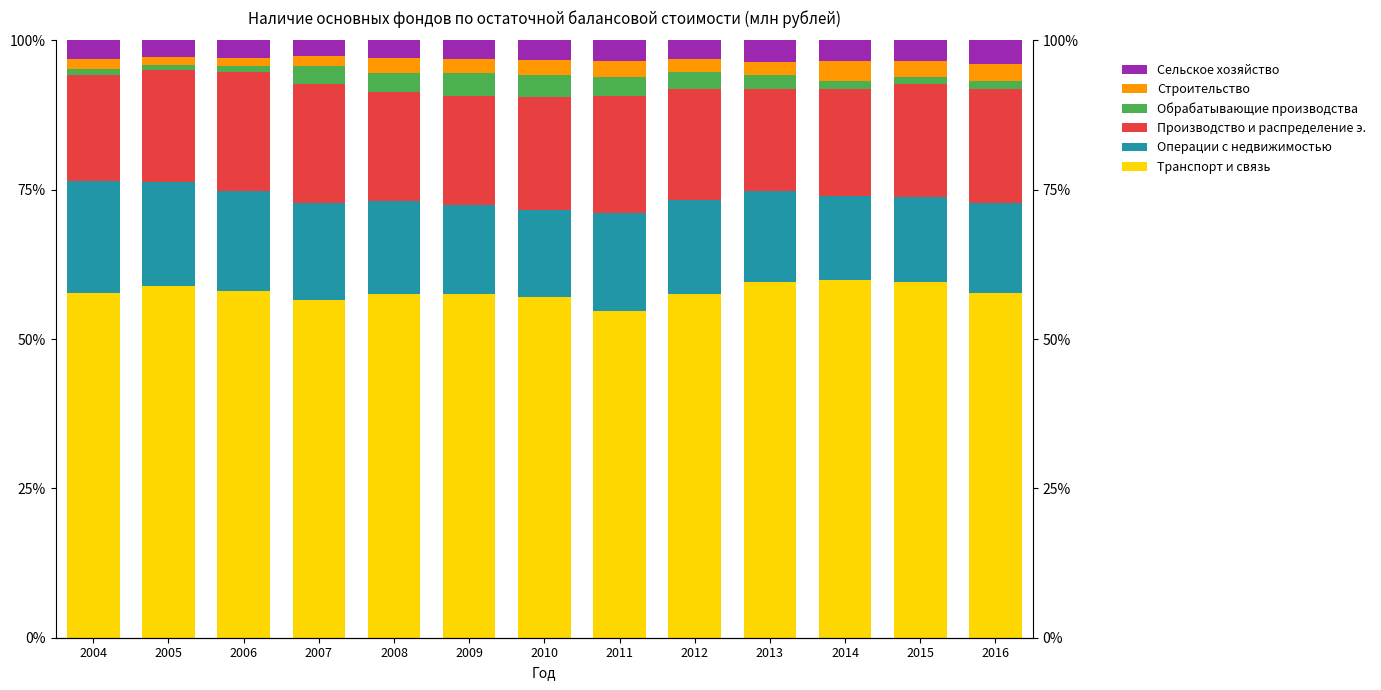

Is it true that Строительство equals 3.1 at 2013?

False